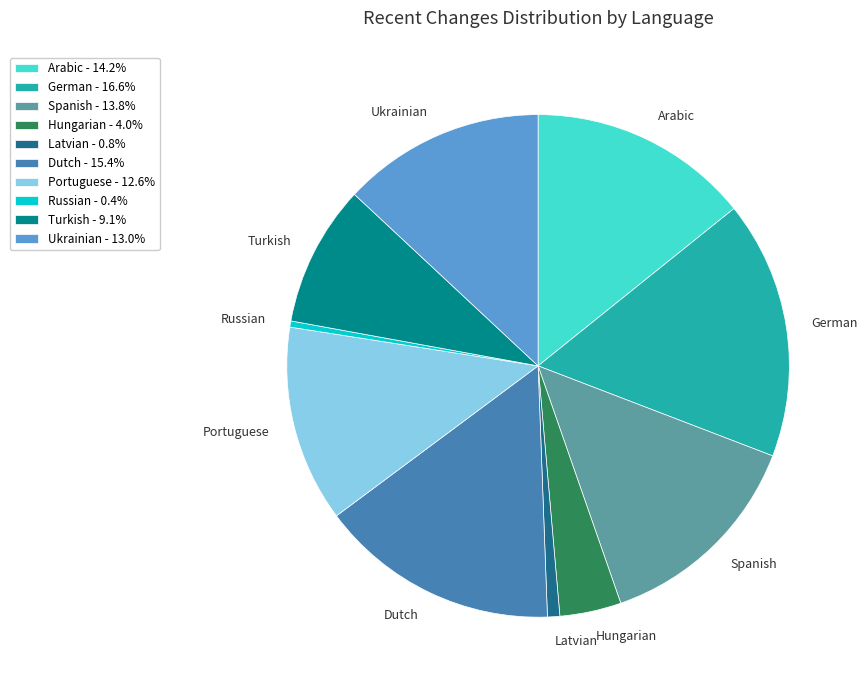

Combined, do Arabic and Turkish account for over 50%?

No